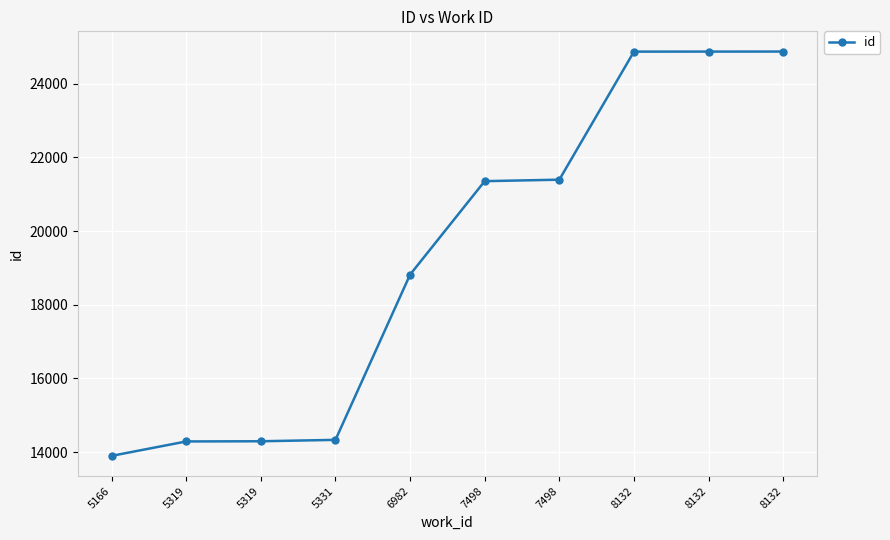

List the labels in order of value, smallest first.

5166, 5319, 5319, 5331, 6982, 7498, 7498, 8132, 8132, 8132